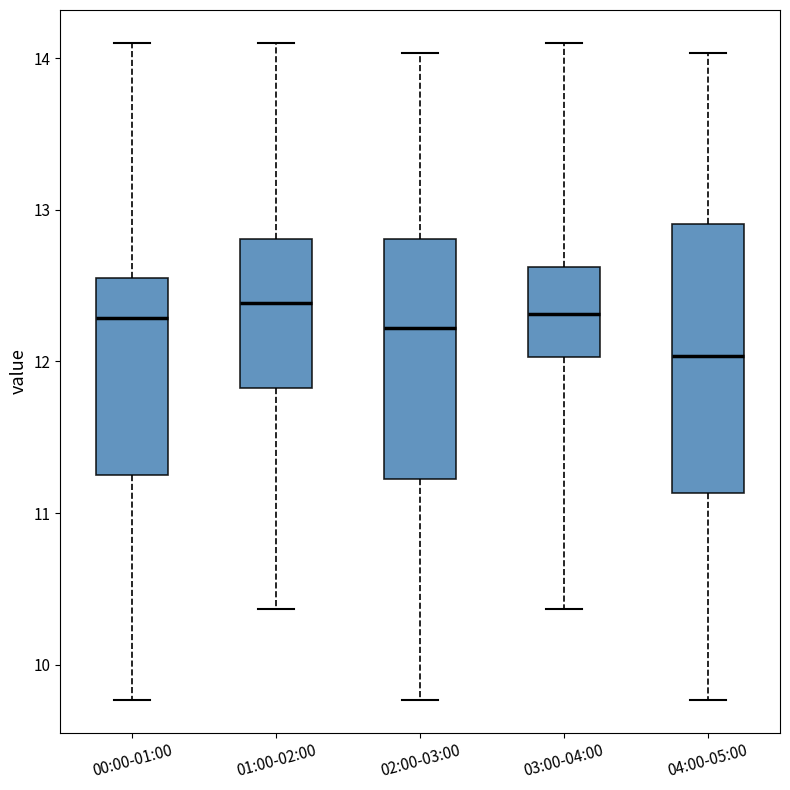

Which box has the lowest median line?

04:00-05:00